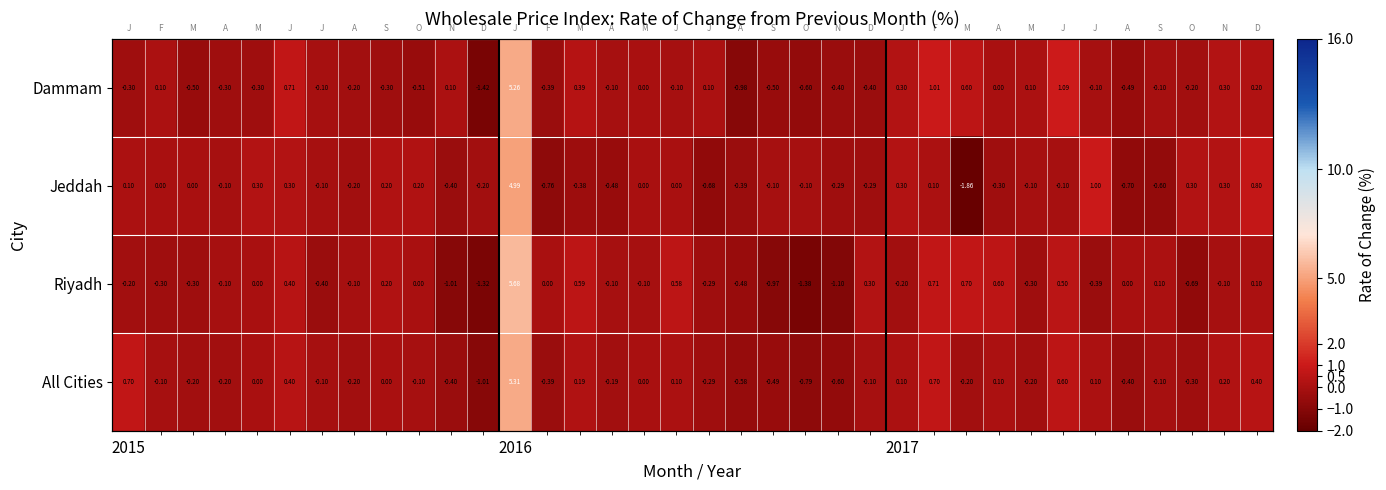

What is the difference between the highest and lowest values at 2017?

0.5